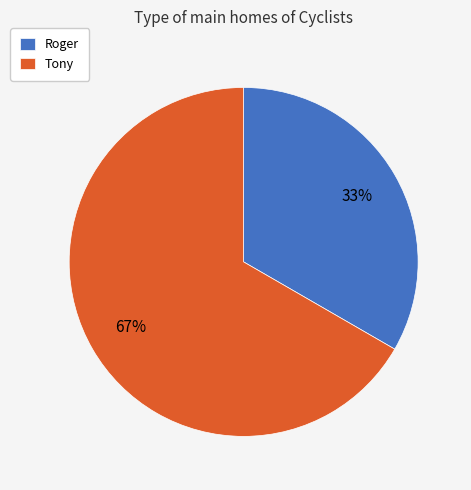

Which slice is the largest?

Tony